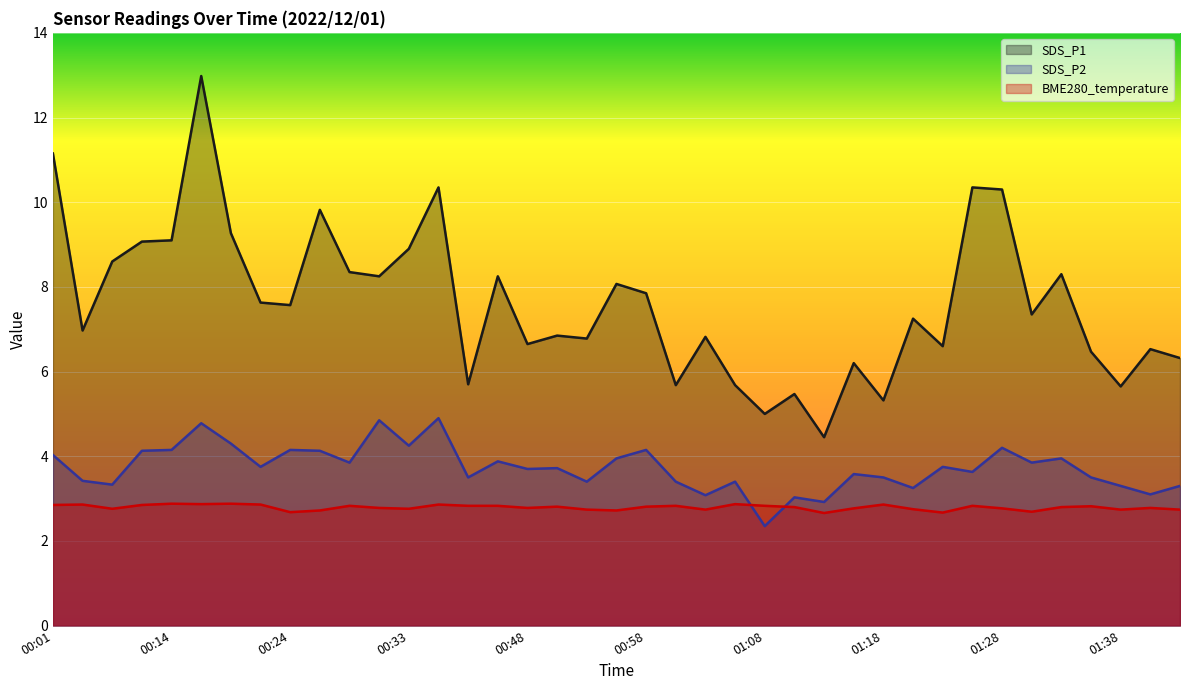

What is the label of the 20th point from the left?

00:56